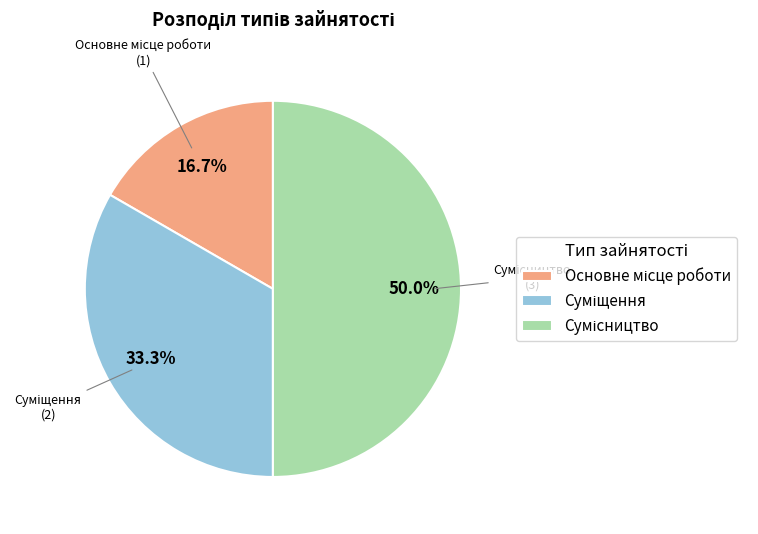

To the nearest percent, what is the average slice percentage?

33%